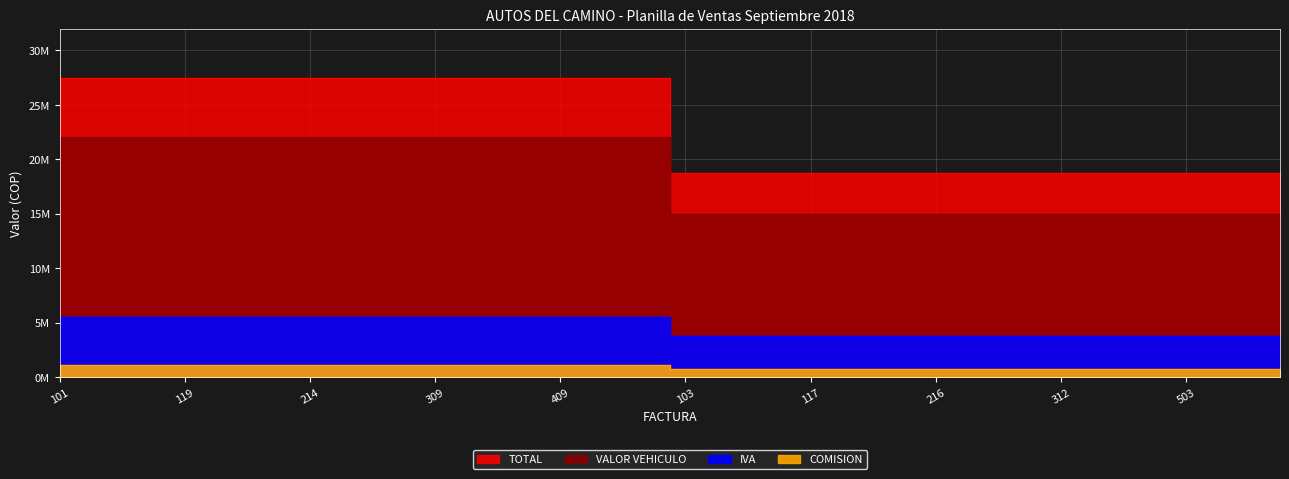

Which series has the largest total across all categories?

TOTAL